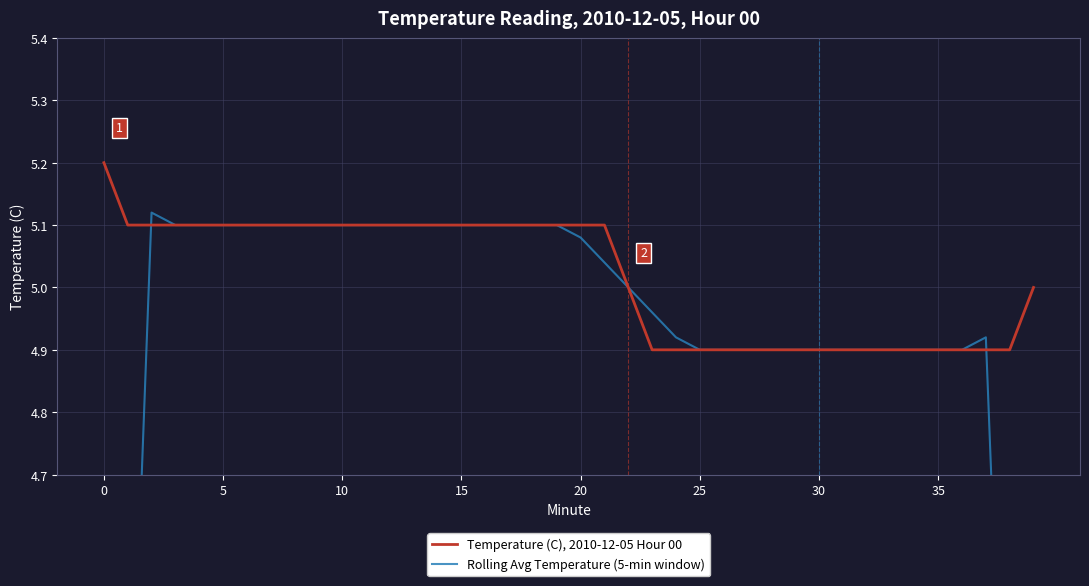

What is the value of the Rolling Avg Temperature (5-min window) point at the 33rd from the left?

4.9